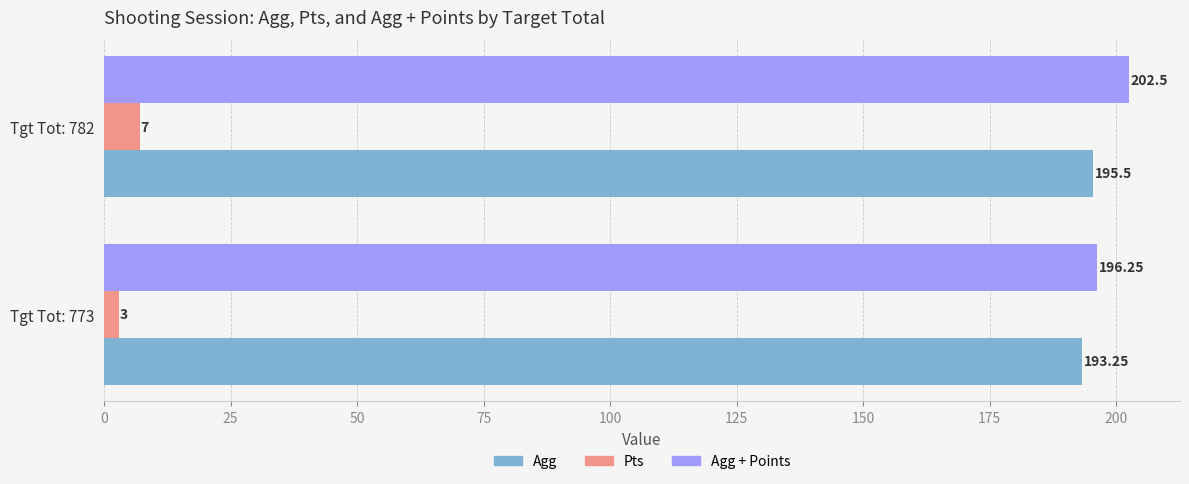

What is the sum of all Pts values?

10.0